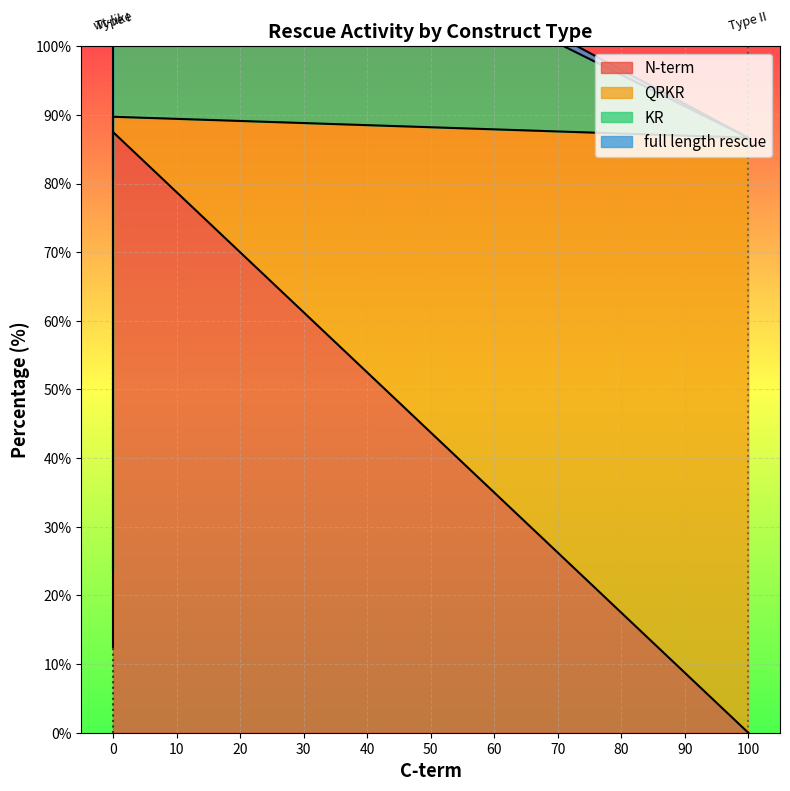

Between Type II and Type I, which is larger?

Type I